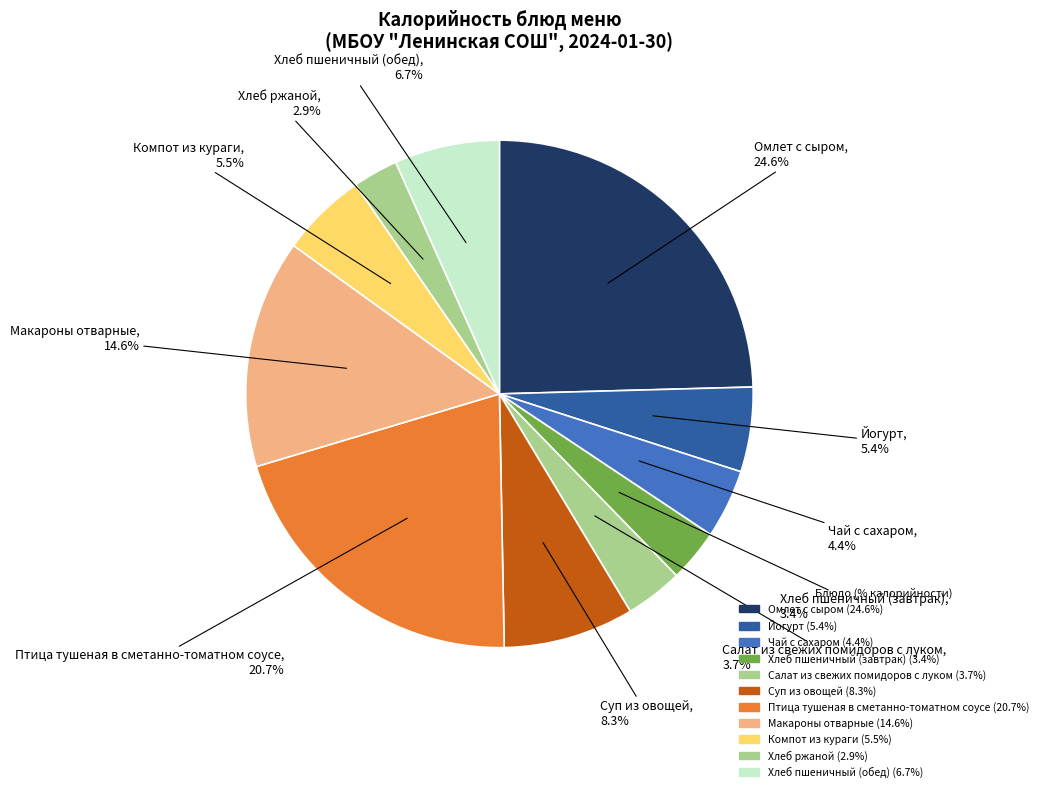

Count the number of slices in the pie.

11